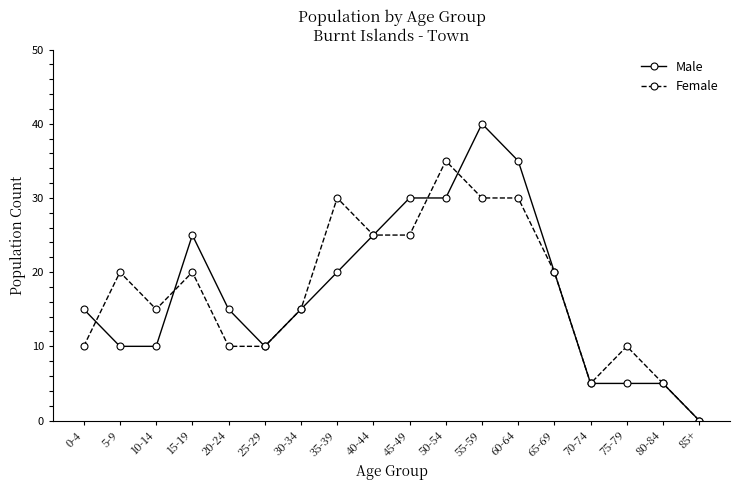

At which category does Female reach its first local peak?

5-9